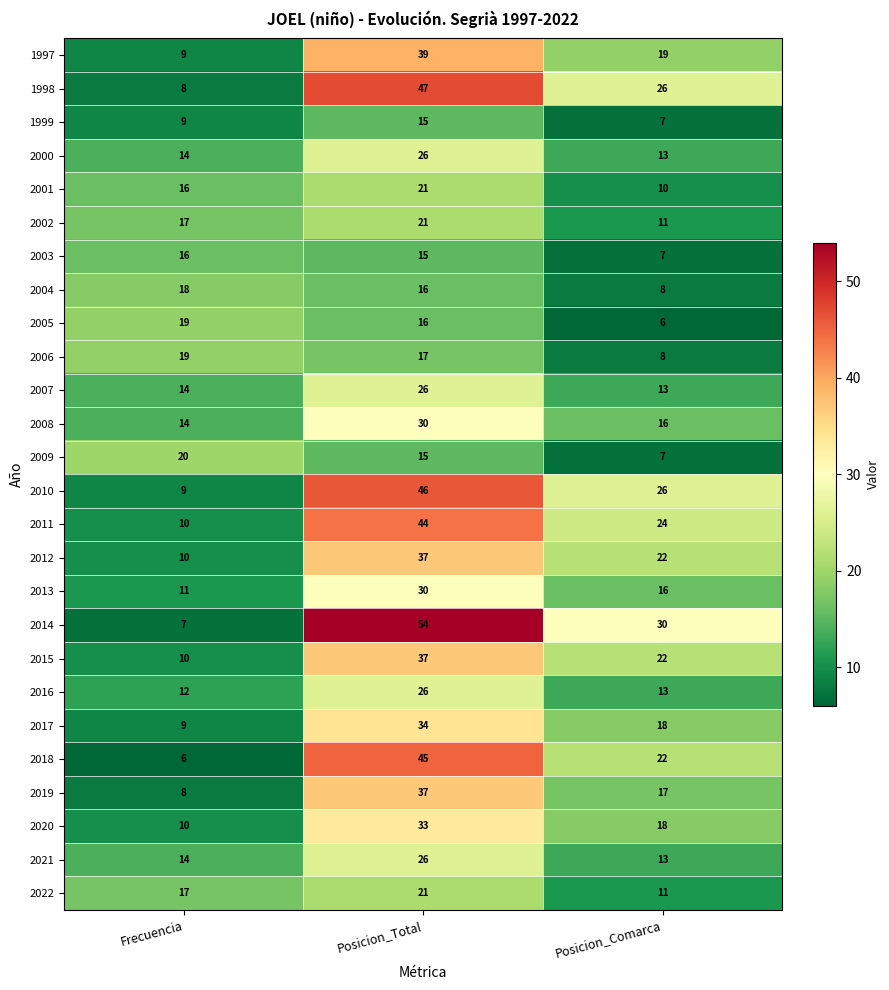

What is the maximum value shown in the chart?

54